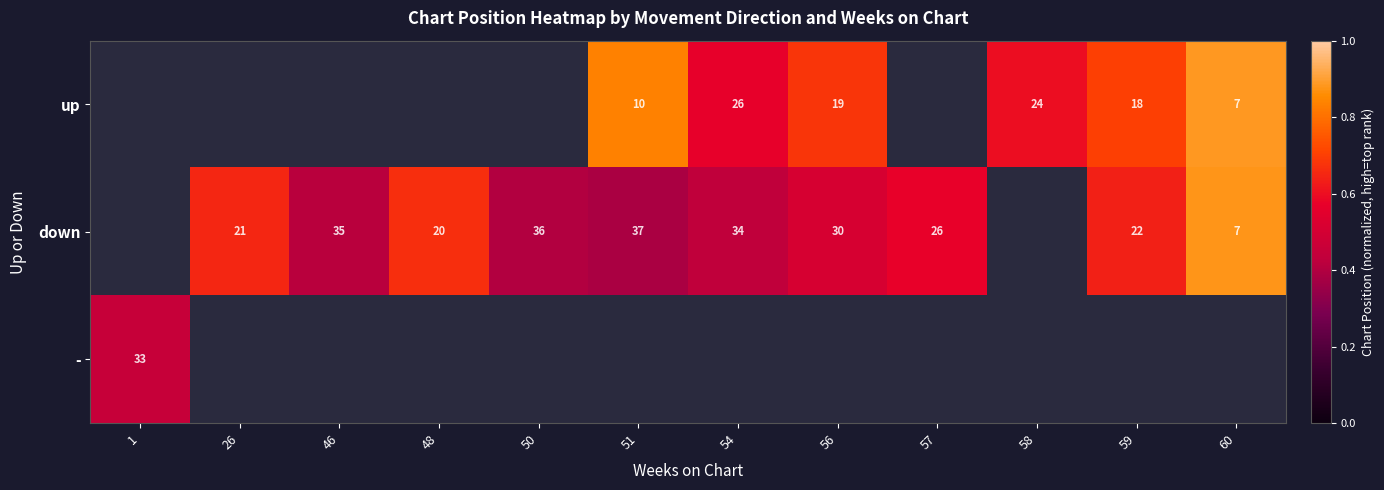

What is the minimum value shown in the chart?

0.4